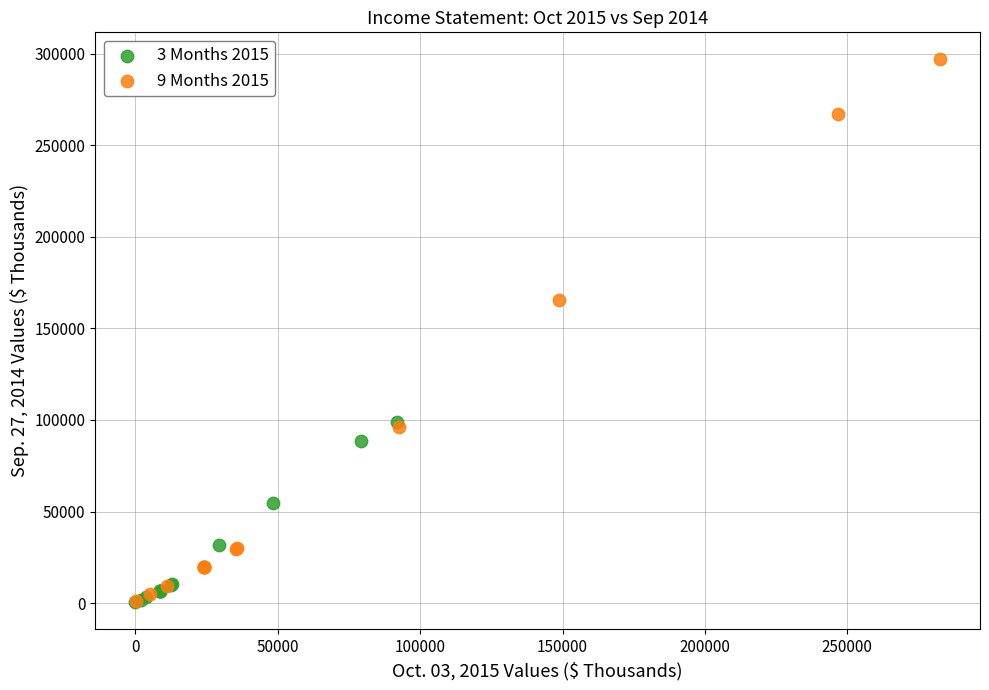

Which series contains the highest Y value?

9 Months 2015